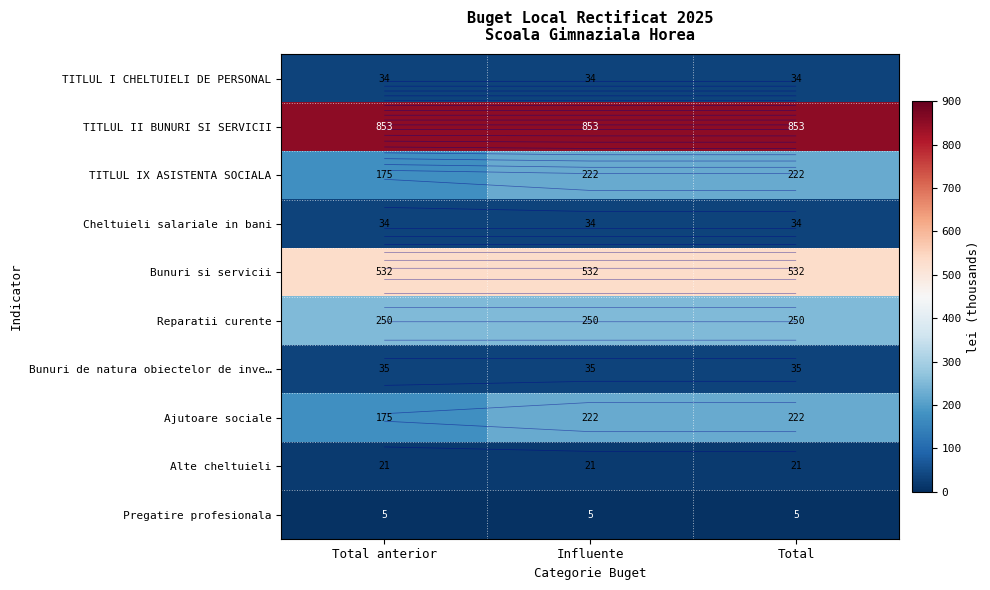

The Alte cheltuieli series shows 30.6 at Total. True or false?

False